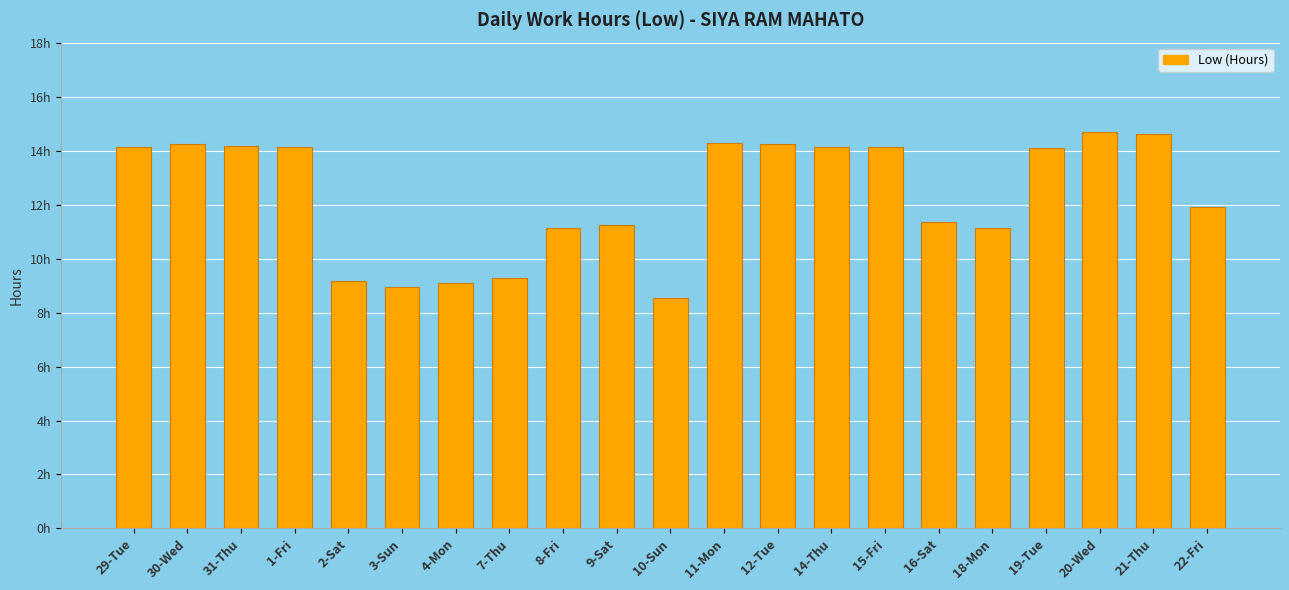

Does the chart contain any negative values?

No